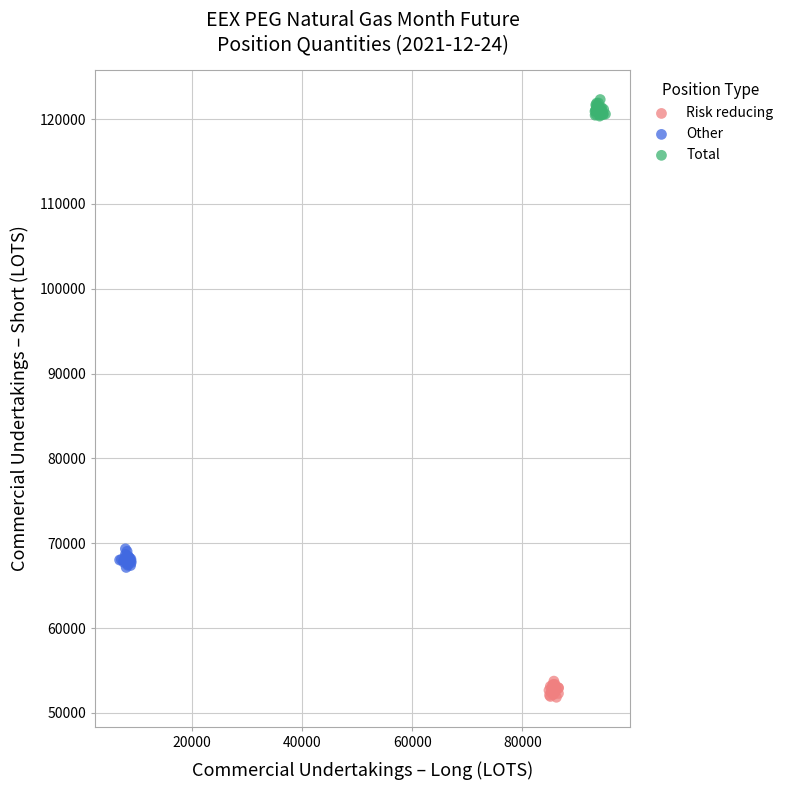

Which series contains the lowest Y value?

Risk reducing